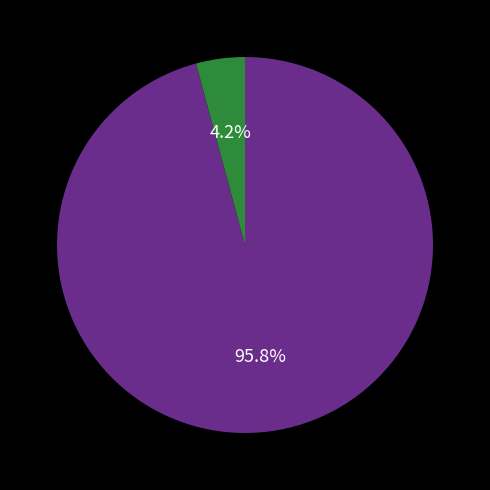

Is there any slice that represents more than half of the pie?

Yes